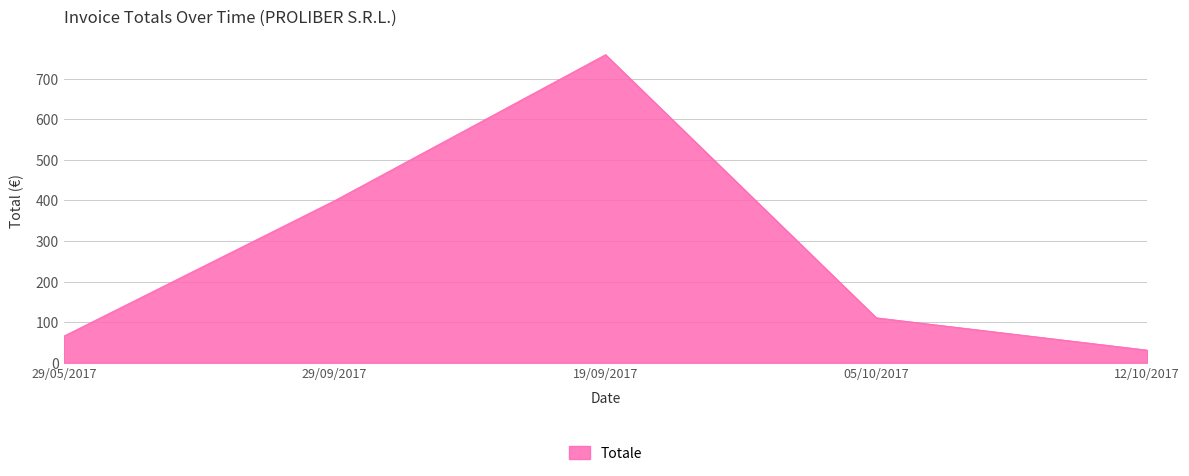

Reading left to right, extract all data points from this chart.

29/05/2017=65.9	29/09/2017=399.6	19/09/2017=759.2	05/10/2017=110.9	12/10/2017=31.3